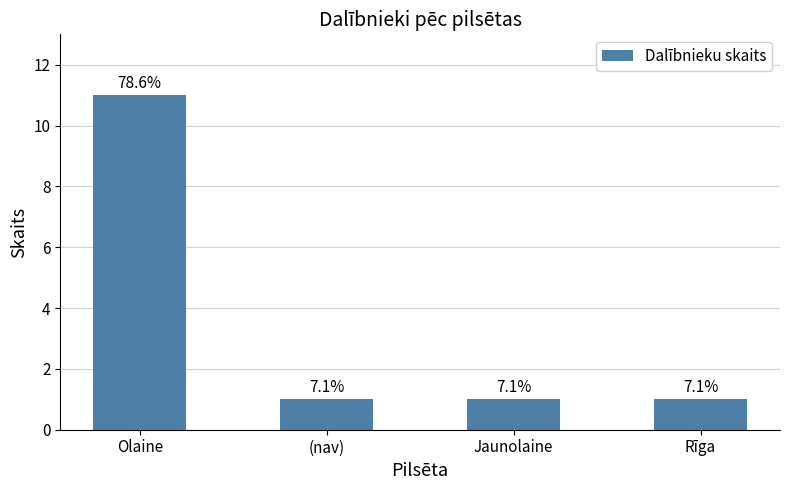

What is the maximum value shown in the chart?

11